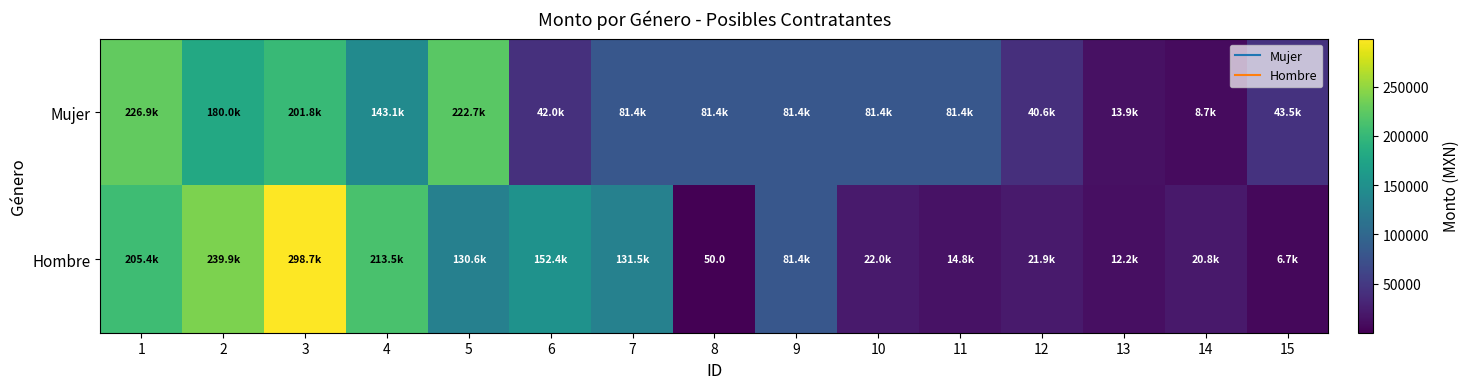

What is the sum of all Mujer values?

1530399.0